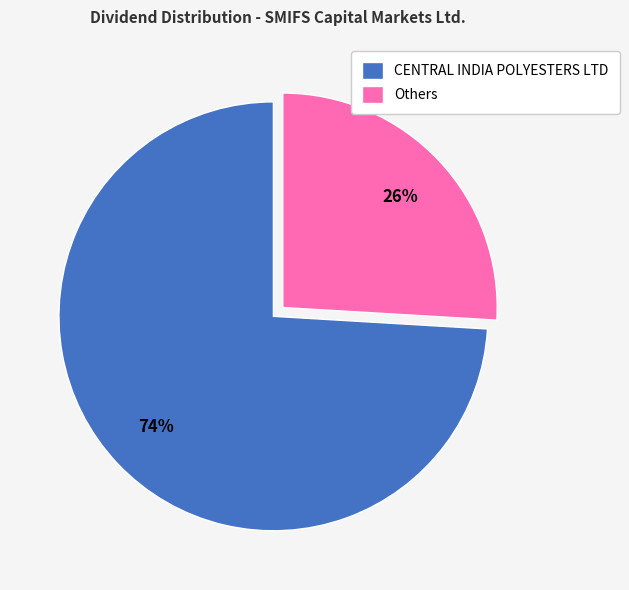

Which has a higher value, CENTRAL INDIA POLYESTERS LTD or Others?

CENTRAL INDIA POLYESTERS LTD